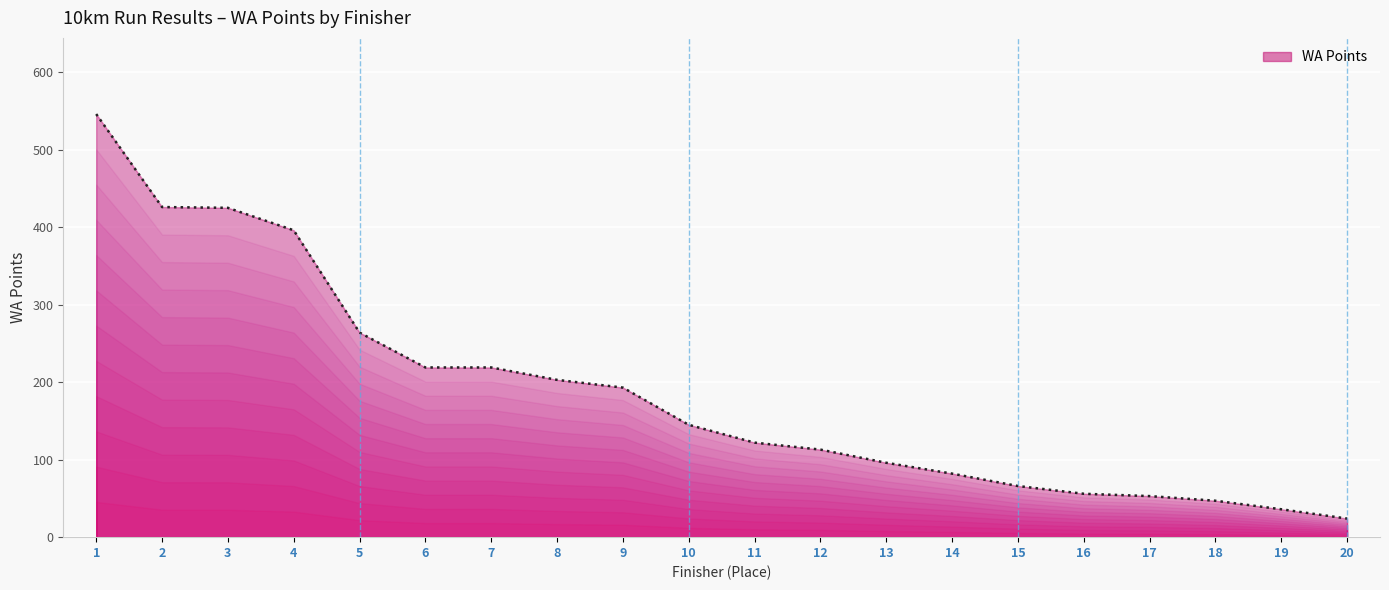

What is the sum of all values?

3731